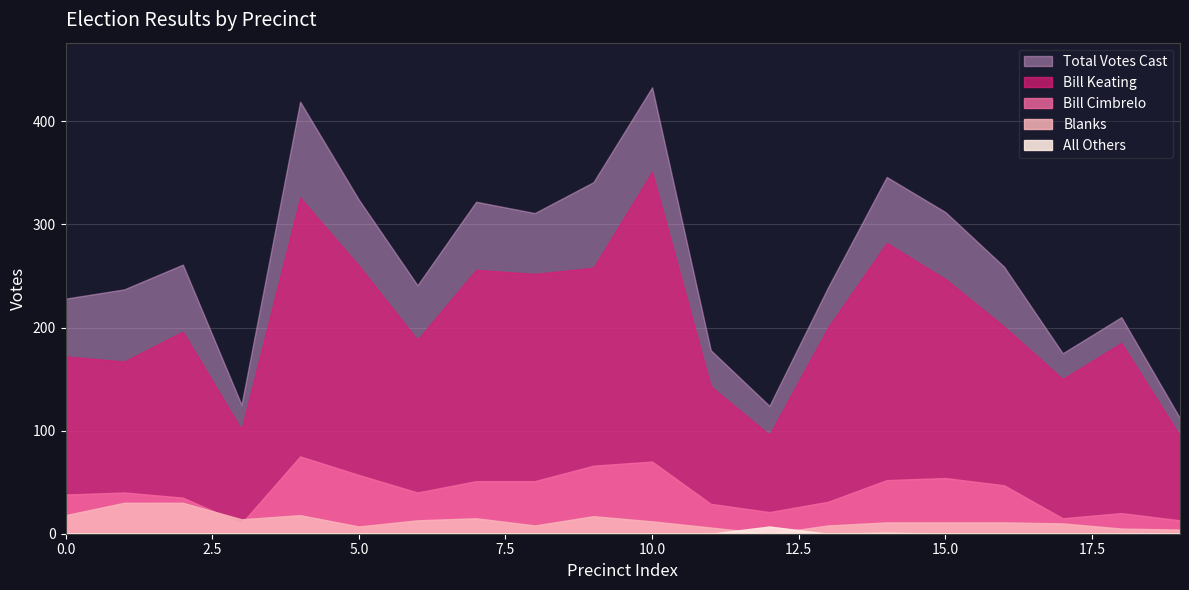

True or false: Total Votes Cast and All Others cross at least once.

False